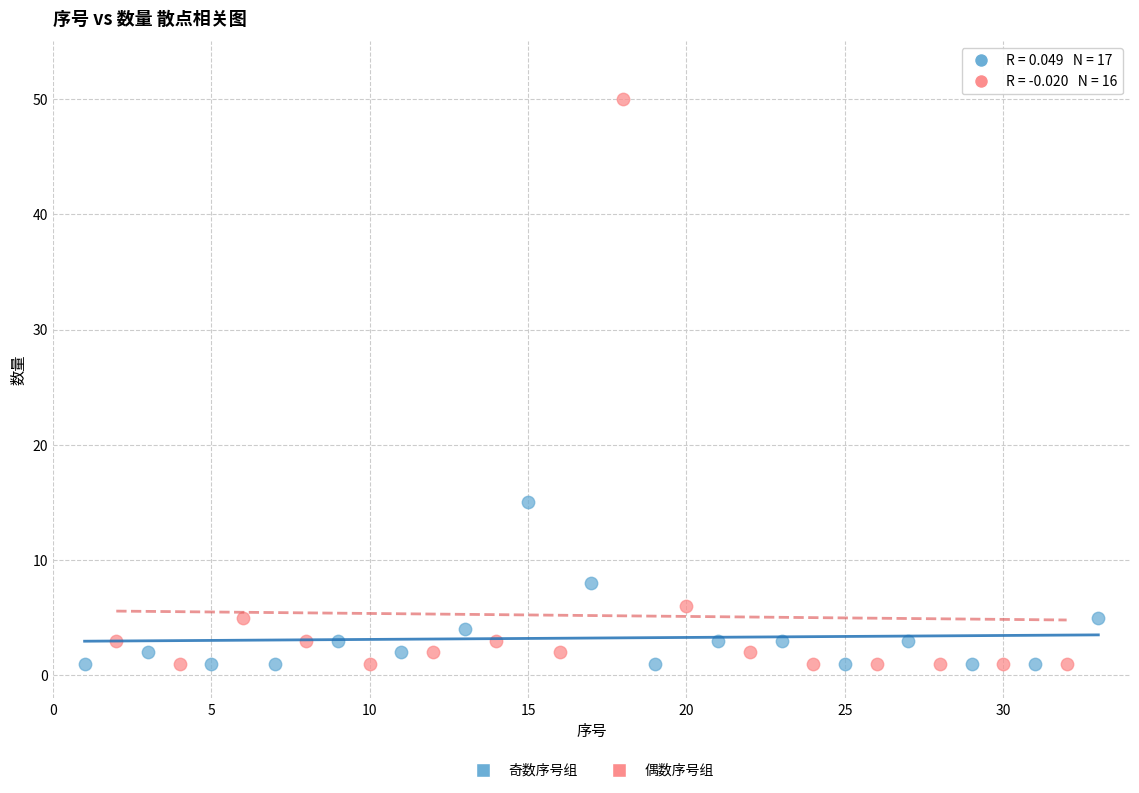

Which series has the largest Y range (max minus min)?

偶数序号组